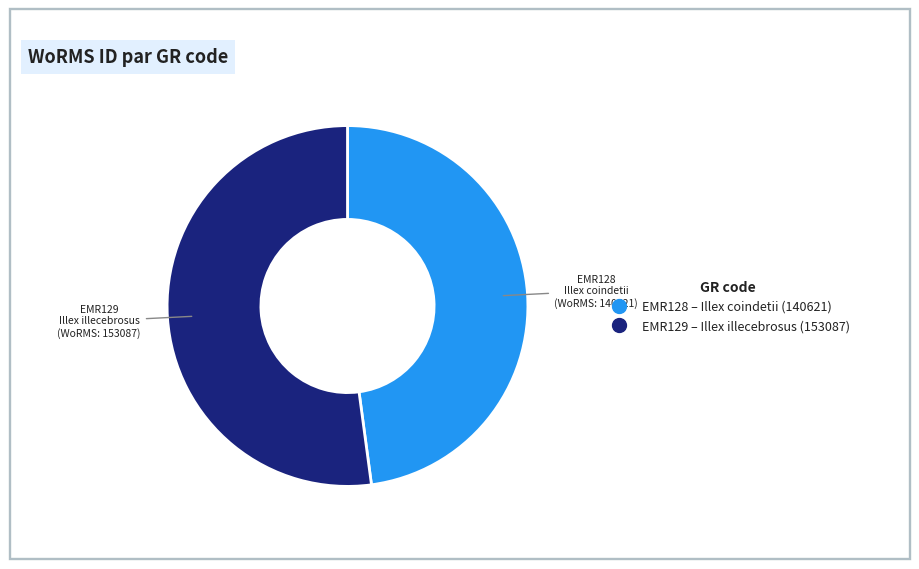

Between EMR129 and EMR128, which is larger?

EMR129